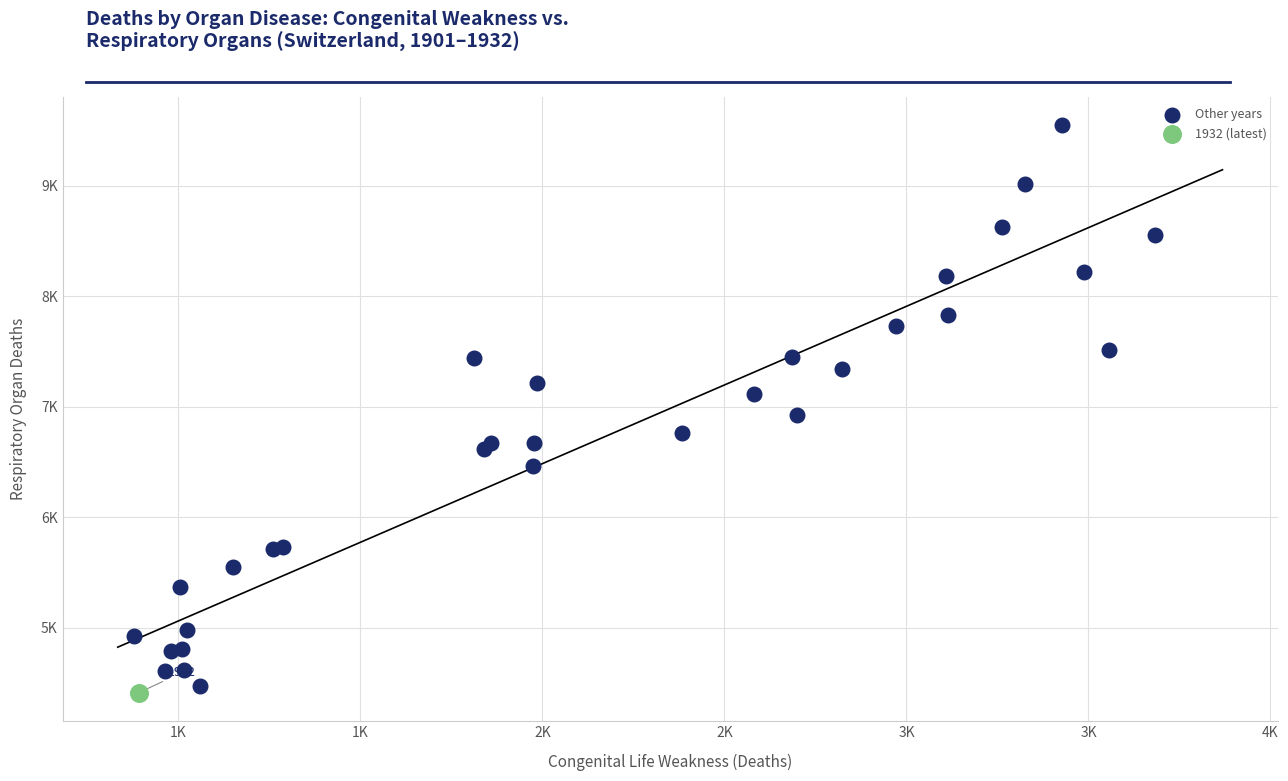

What are all the series names shown in the legend?

Other years, 1932 (latest)